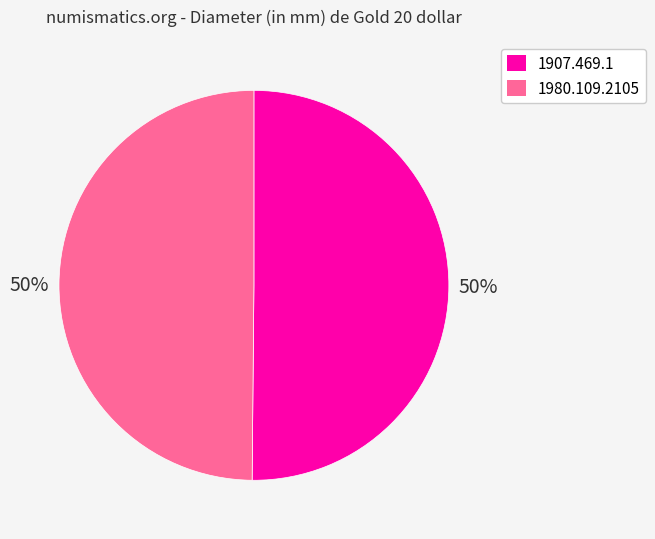

What is the ratio of the value at 1907.469.1 to the value at 1980.109.2105?

1.0